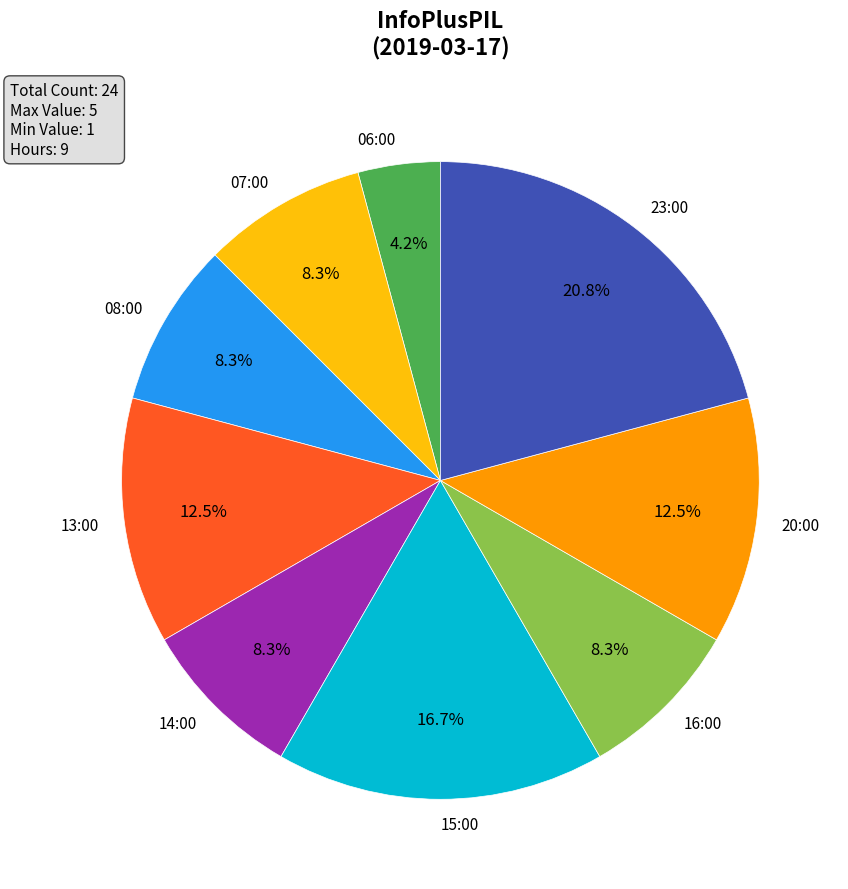

What is the smallest slice in the pie chart?

06:00